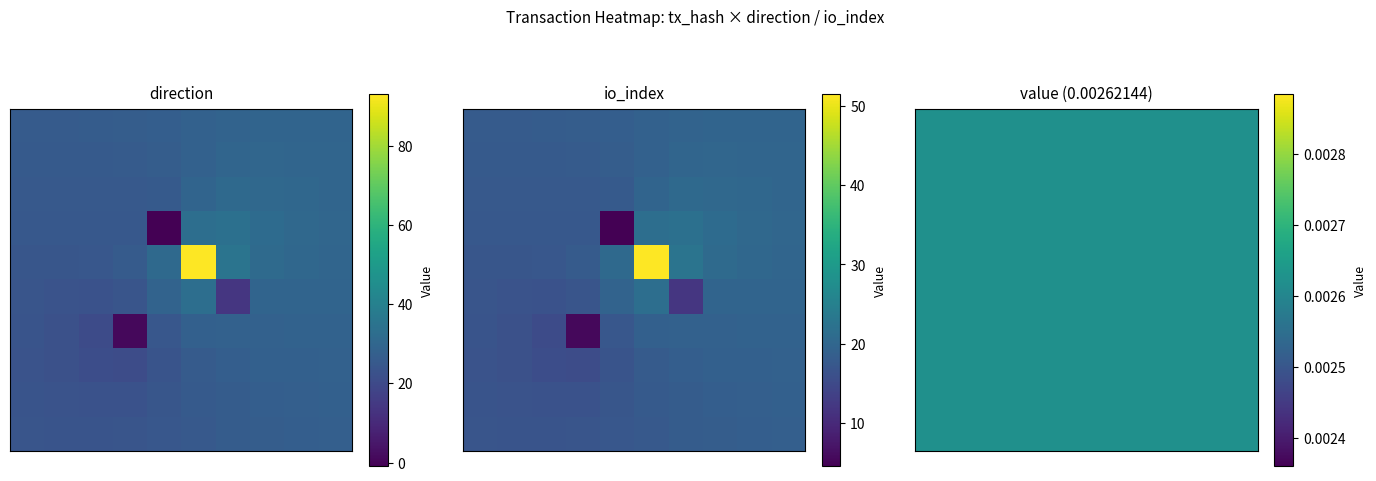

What is the difference between the cac96f7bc5c1e2fa7ff0f4465ba8800e2ce7acb values at -1 and 1?

94